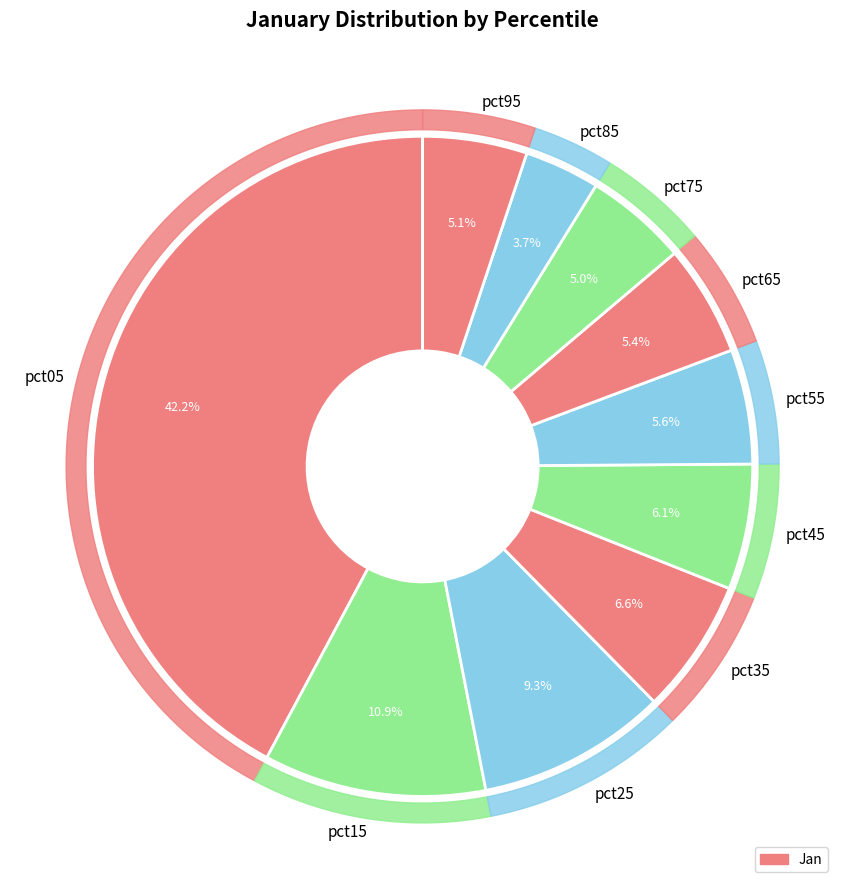

What percentage is the pct05 slice, to the nearest percent?

42%